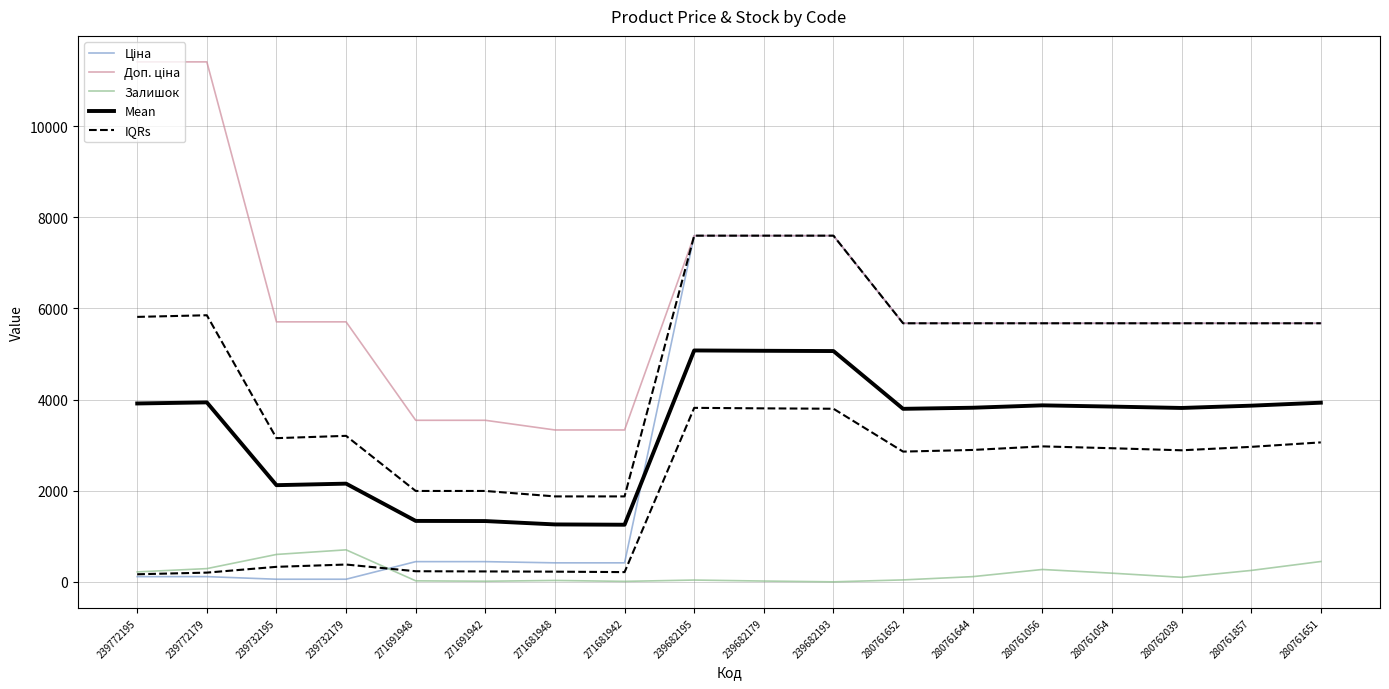

What is the total value across all series at 280761644?

20956.0